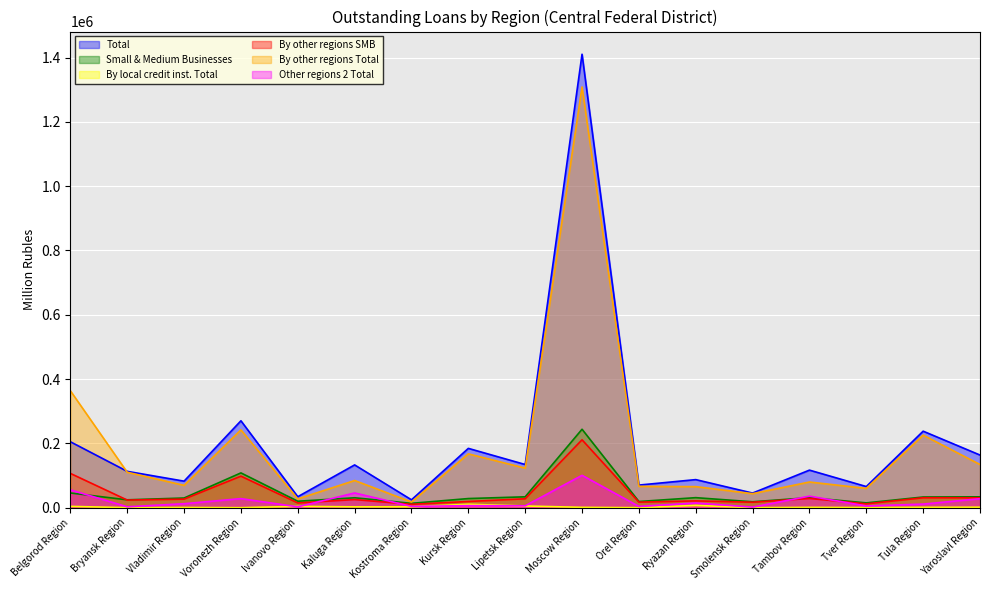

Which series has the largest total across all categories?

Total